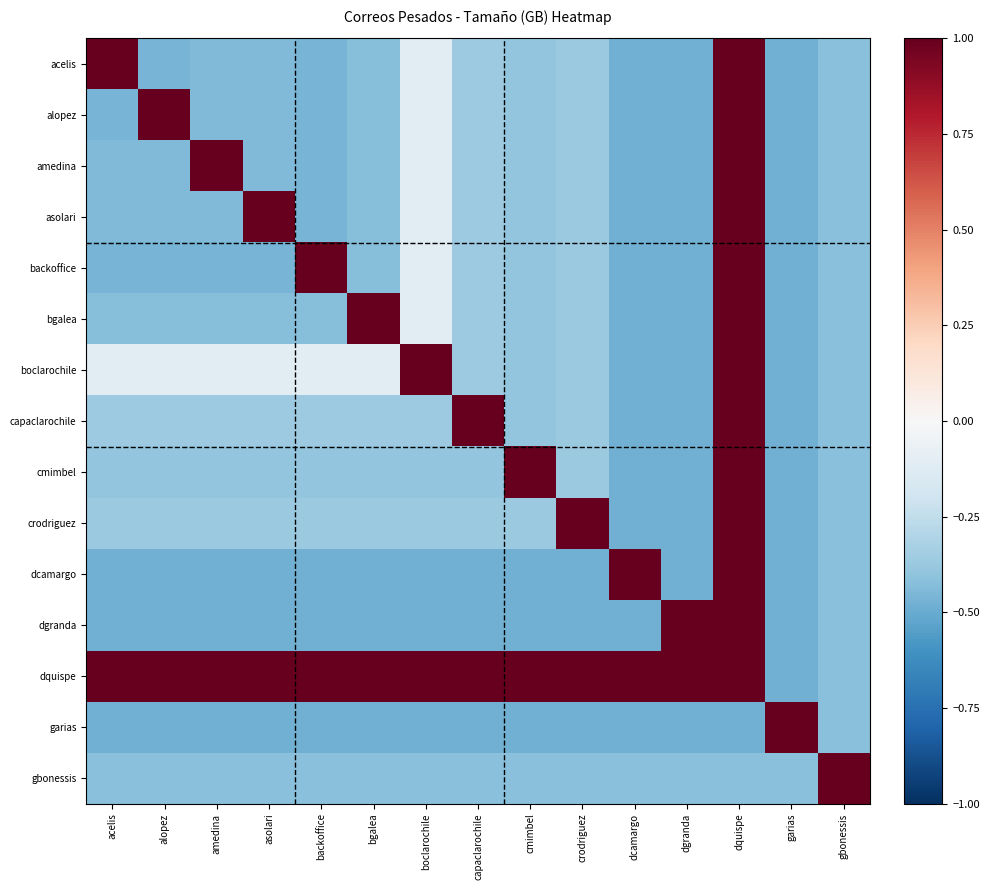

Reading left to right, transcribe all the data shown in this chart.

acelis: acelis=1.0	alopez=-0.5	amedina=-0.4	asolari=-0.4	backoffice=-0.5	bgalea=-0.4	boclarochile=-0.1	capaclarochile=-0.4	cmimbel=-0.4	crodriguez=-0.4	dcamargo=-0.5	dgranda=-0.5	dquispe=1.0	garias=-0.5	gbonessis=-0.4
alopez: acelis=-0.5	alopez=1.0	amedina=-0.4	asolari=-0.4	backoffice=-0.5	bgalea=-0.4	boclarochile=-0.1	capaclarochile=-0.4	cmimbel=-0.4	crodriguez=-0.4	dcamargo=-0.5	dgranda=-0.5	dquispe=1.0	garias=-0.5	gbonessis=-0.4
amedina: acelis=-0.4	alopez=-0.4	amedina=1.0	asolari=-0.4	backoffice=-0.5	bgalea=-0.4	boclarochile=-0.1	capaclarochile=-0.4	cmimbel=-0.4	crodriguez=-0.4	dcamargo=-0.5	dgranda=-0.5	dquispe=1.0	garias=-0.5	gbonessis=-0.4
asolari: acelis=-0.4	alopez=-0.4	amedina=-0.4	asolari=1.0	backoffice=-0.5	bgalea=-0.4	boclarochile=-0.1	capaclarochile=-0.4	cmimbel=-0.4	crodriguez=-0.4	dcamargo=-0.5	dgranda=-0.5	dquispe=1.0	garias=-0.5	gbonessis=-0.4
backoffice: acelis=-0.5	alopez=-0.5	amedina=-0.5	asolari=-0.5	backoffice=1.0	bgalea=-0.4	boclarochile=-0.1	capaclarochile=-0.4	cmimbel=-0.4	crodriguez=-0.4	dcamargo=-0.5	dgranda=-0.5	dquispe=1.0	garias=-0.5	gbonessis=-0.4
bgalea: acelis=-0.4	alopez=-0.4	amedina=-0.4	asolari=-0.4	backoffice=-0.4	bgalea=1.0	boclarochile=-0.1	capaclarochile=-0.4	cmimbel=-0.4	crodriguez=-0.4	dcamargo=-0.5	dgranda=-0.5	dquispe=1.0	garias=-0.5	gbonessis=-0.4
boclarochile: acelis=-0.1	alopez=-0.1	amedina=-0.1	asolari=-0.1	backoffice=-0.1	bgalea=-0.1	boclarochile=1.0	capaclarochile=-0.4	cmimbel=-0.4	crodriguez=-0.4	dcamargo=-0.5	dgranda=-0.5	dquispe=1.0	garias=-0.5	gbonessis=-0.4
capaclarochile: acelis=-0.4	alopez=-0.4	amedina=-0.4	asolari=-0.4	backoffice=-0.4	bgalea=-0.4	boclarochile=-0.4	capaclarochile=1.0	cmimbel=-0.4	crodriguez=-0.4	dcamargo=-0.5	dgranda=-0.5	dquispe=1.0	garias=-0.5	gbonessis=-0.4
cmimbel: acelis=-0.4	alopez=-0.4	amedina=-0.4	asolari=-0.4	backoffice=-0.4	bgalea=-0.4	boclarochile=-0.4	capaclarochile=-0.4	cmimbel=1.0	crodriguez=-0.4	dcamargo=-0.5	dgranda=-0.5	dquispe=1.0	garias=-0.5	gbonessis=-0.4
crodriguez: acelis=-0.4	alopez=-0.4	amedina=-0.4	asolari=-0.4	backoffice=-0.4	bgalea=-0.4	boclarochile=-0.4	capaclarochile=-0.4	cmimbel=-0.4	crodriguez=1.0	dcamargo=-0.5	dgranda=-0.5	dquispe=1.0	garias=-0.5	gbonessis=-0.4
dcamargo: acelis=-0.5	alopez=-0.5	amedina=-0.5	asolari=-0.5	backoffice=-0.5	bgalea=-0.5	boclarochile=-0.5	capaclarochile=-0.5	cmimbel=-0.5	crodriguez=-0.5	dcamargo=1.0	dgranda=-0.5	dquispe=1.0	garias=-0.5	gbonessis=-0.4
dgranda: acelis=-0.5	alopez=-0.5	amedina=-0.5	asolari=-0.5	backoffice=-0.5	bgalea=-0.5	boclarochile=-0.5	capaclarochile=-0.5	cmimbel=-0.5	crodriguez=-0.5	dcamargo=-0.5	dgranda=1.0	dquispe=1.0	garias=-0.5	gbonessis=-0.4
dquispe: acelis=1.0	alopez=1.0	amedina=1.0	asolari=1.0	backoffice=1.0	bgalea=1.0	boclarochile=1.0	capaclarochile=1.0	cmimbel=1.0	crodriguez=1.0	dcamargo=1.0	dgranda=1.0	dquispe=1.0	garias=-0.5	gbonessis=-0.4
garias: acelis=-0.5	alopez=-0.5	amedina=-0.5	asolari=-0.5	backoffice=-0.5	bgalea=-0.5	boclarochile=-0.5	capaclarochile=-0.5	cmimbel=-0.5	crodriguez=-0.5	dcamargo=-0.5	dgranda=-0.5	dquispe=-0.5	garias=1.0	gbonessis=-0.4
gbonessis: acelis=-0.4	alopez=-0.4	amedina=-0.4	asolari=-0.4	backoffice=-0.4	bgalea=-0.4	boclarochile=-0.4	capaclarochile=-0.4	cmimbel=-0.4	crodriguez=-0.4	dcamargo=-0.4	dgranda=-0.4	dquispe=-0.4	garias=-0.4	gbonessis=1.0